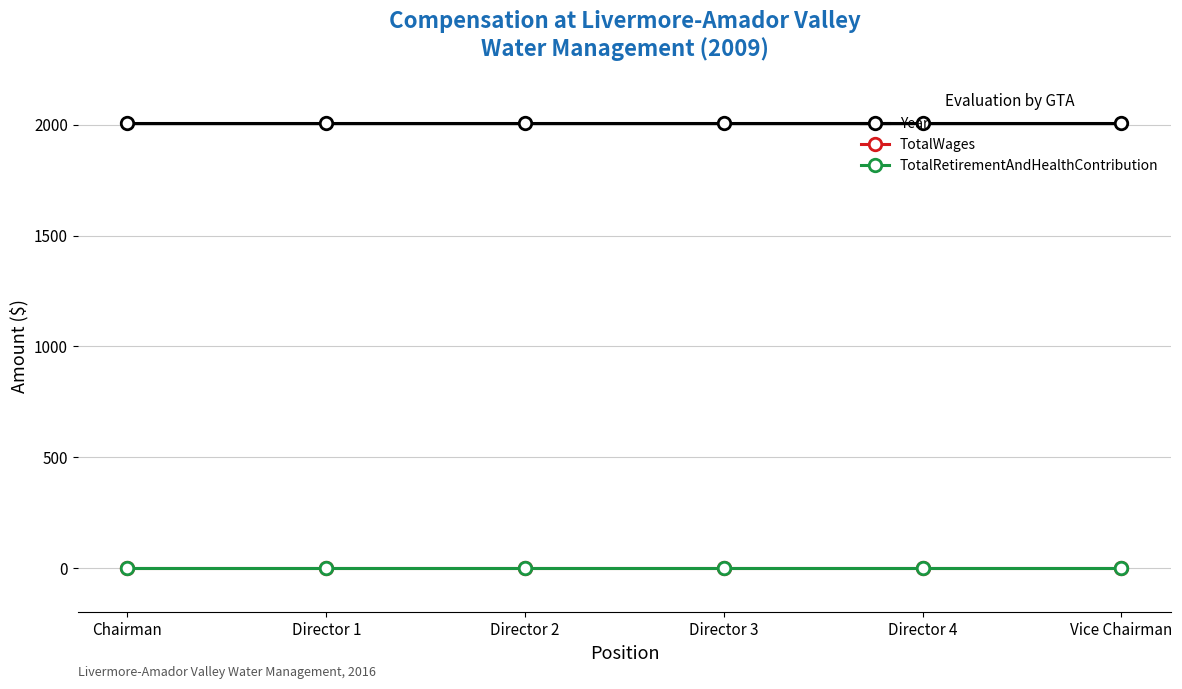

True or false: TotalWages and Year cross at least once.

False